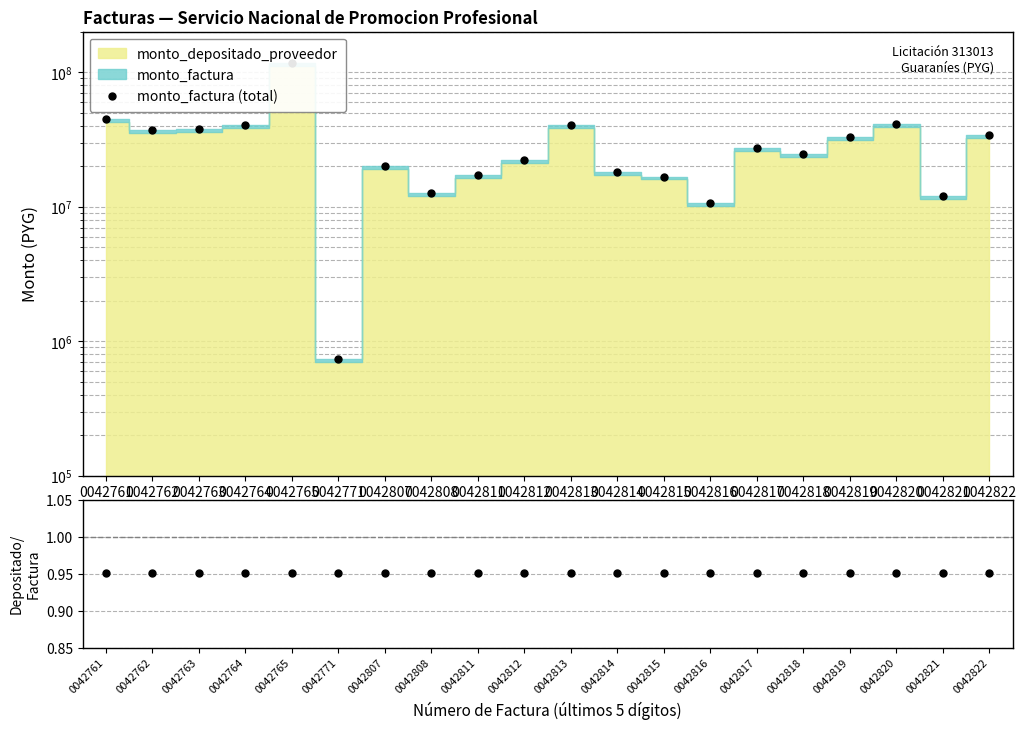

Which category has the highest value in the monto_factura (total) series?

0042765